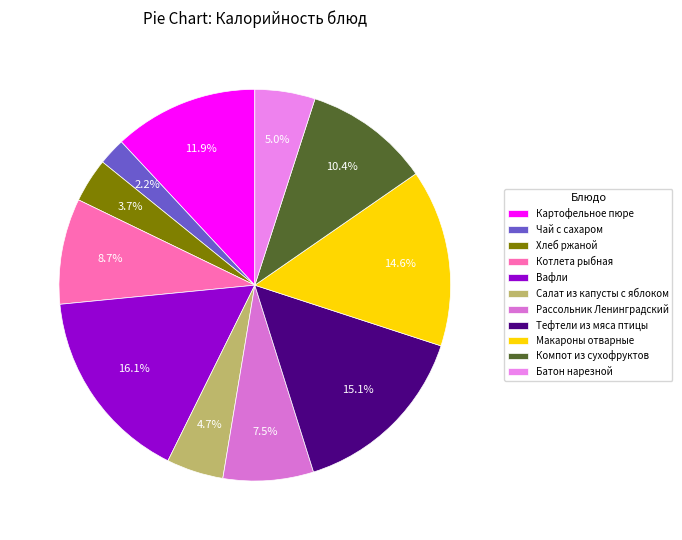

What percentage is NOT represented by Тефтели из мяса птицы?

84.9%